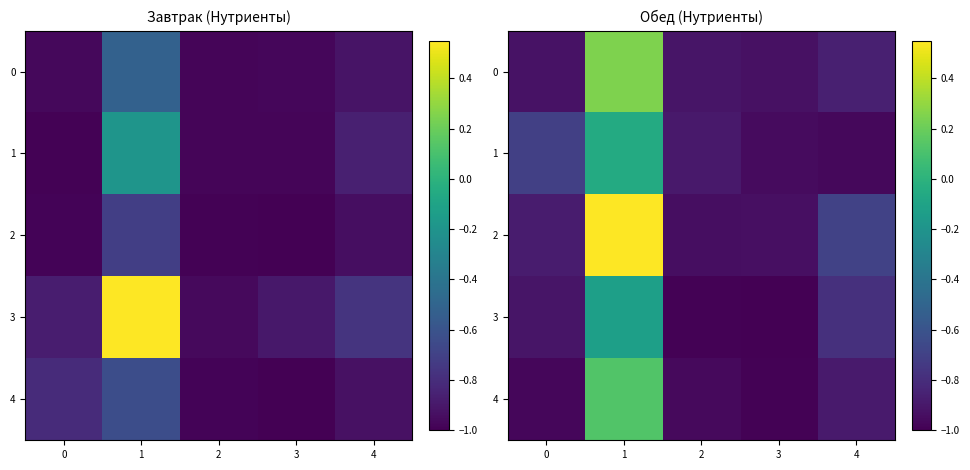

Rank the categories by 2 value from highest to lowest.

1, 4, 0, 3, 2